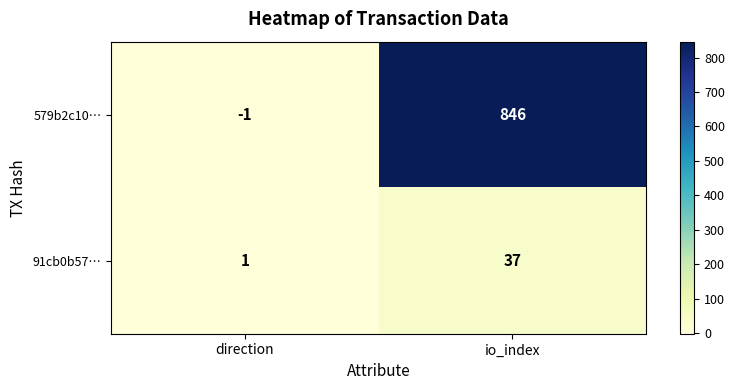

List the labels in order of 579b2c10… value, smallest first.

direction, io_index